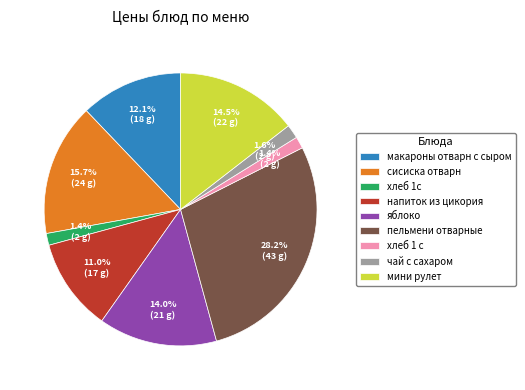

Between хлеб 1 с and яблоко, which is larger?

яблоко